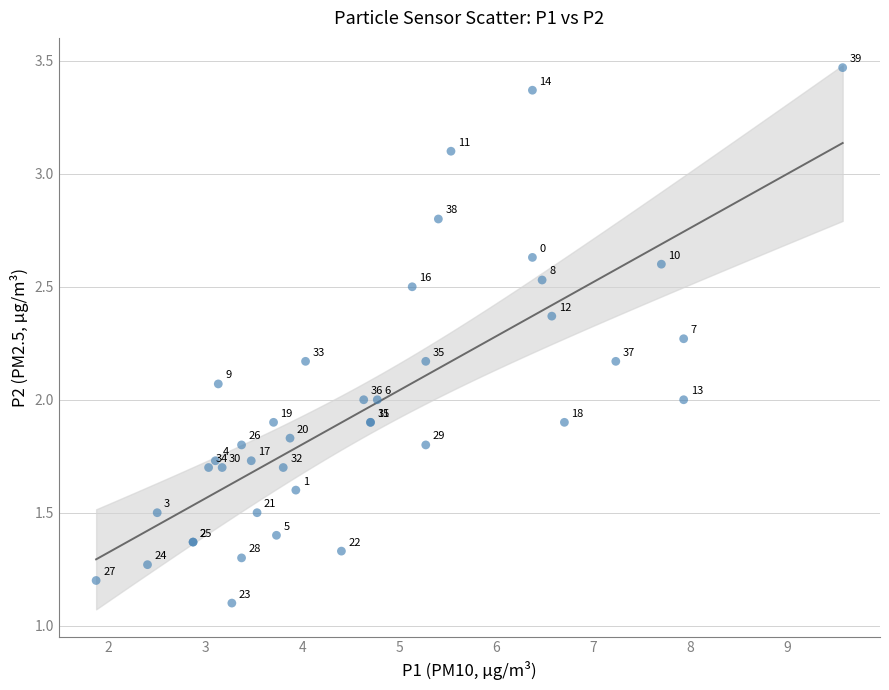

What Y value in the scatter plot is closest to 2?

2.0